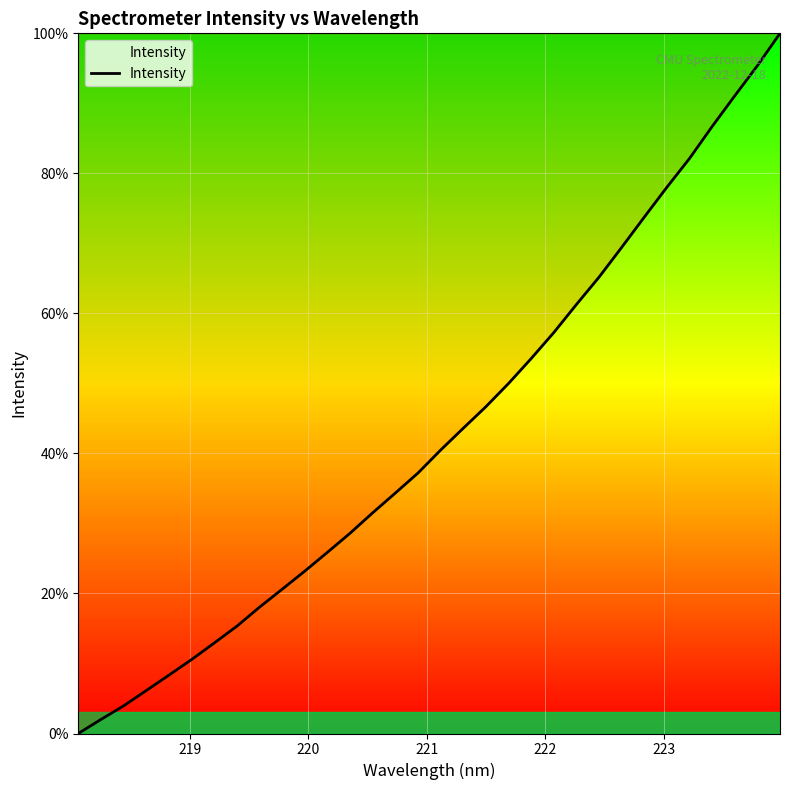

What is the sum of all values?

1373.3